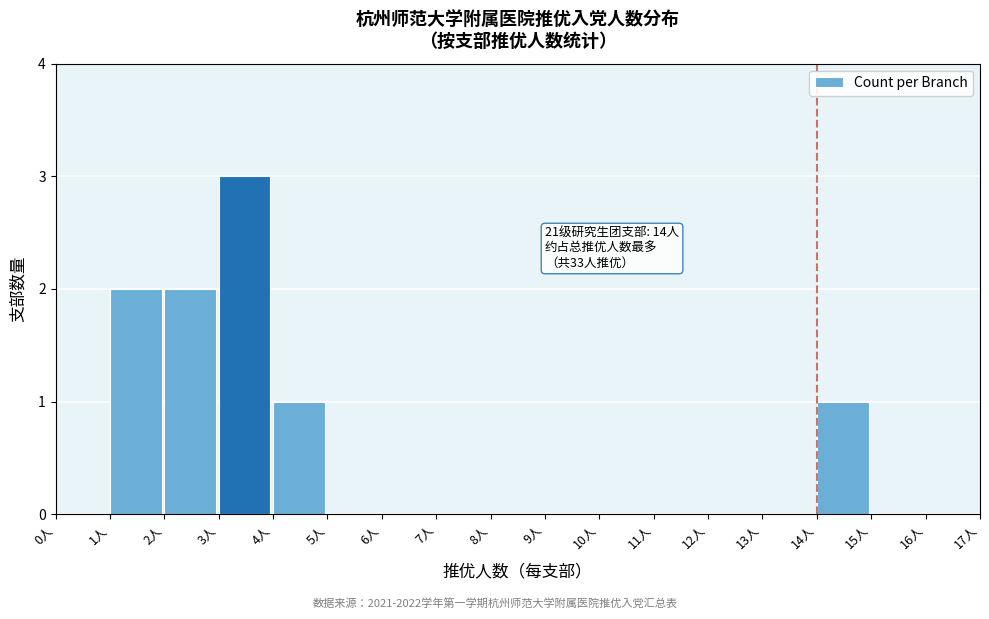

Which range on the x-axis has the tallest bar?

3 to 4